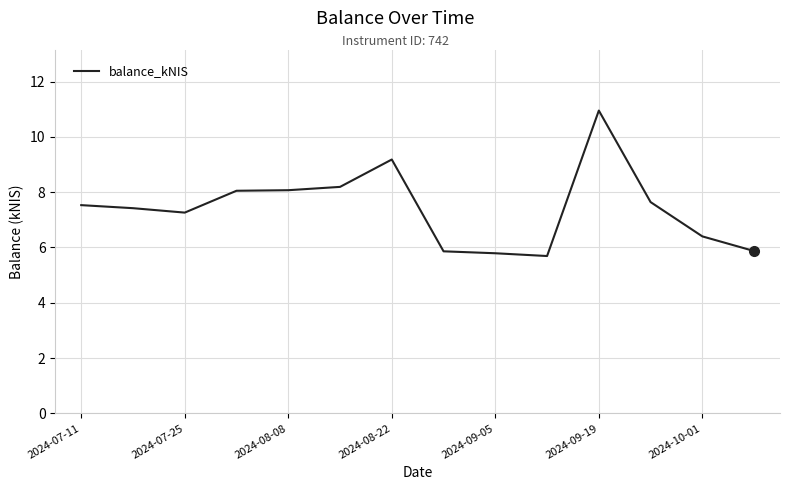

What is the minimum value shown in the chart?

5.7